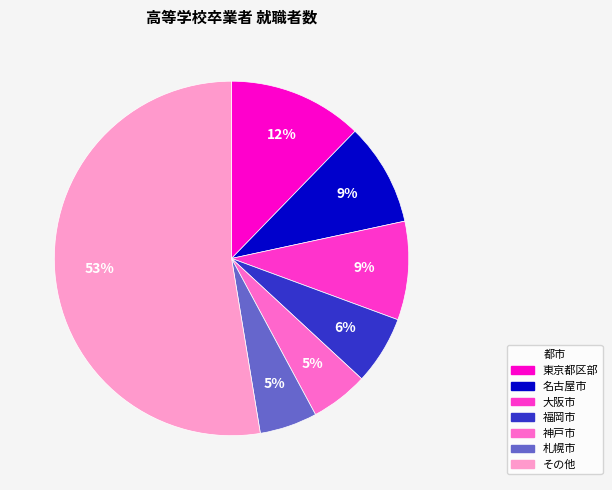

Is there a majority slice in this chart?

Yes